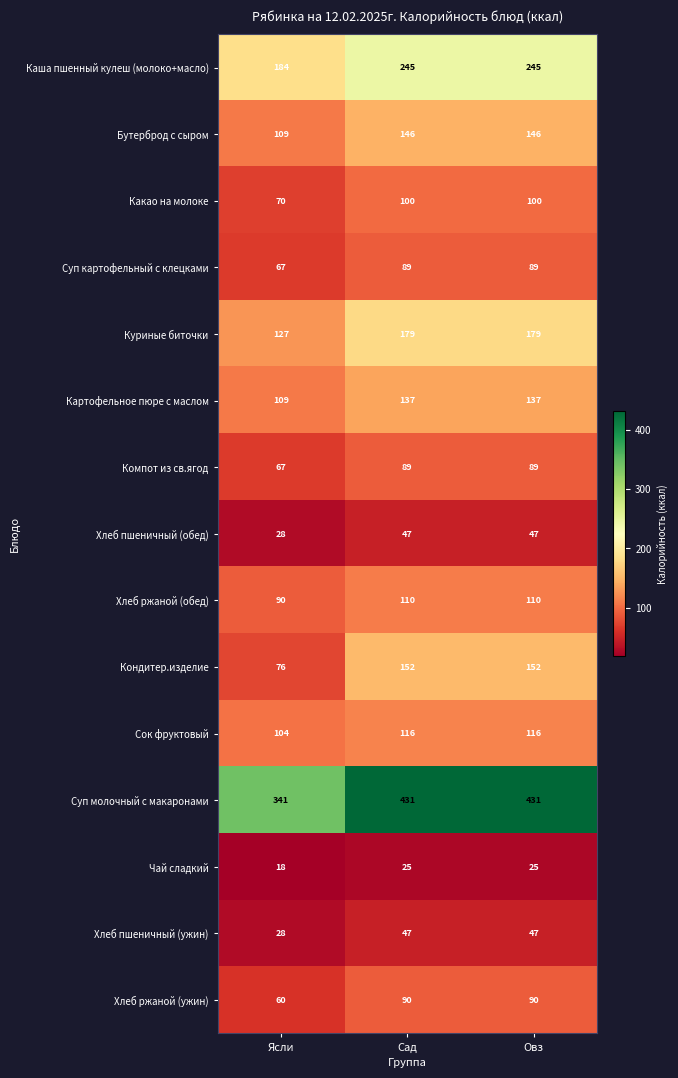

What is the average value of the Какао на молоке series?

90